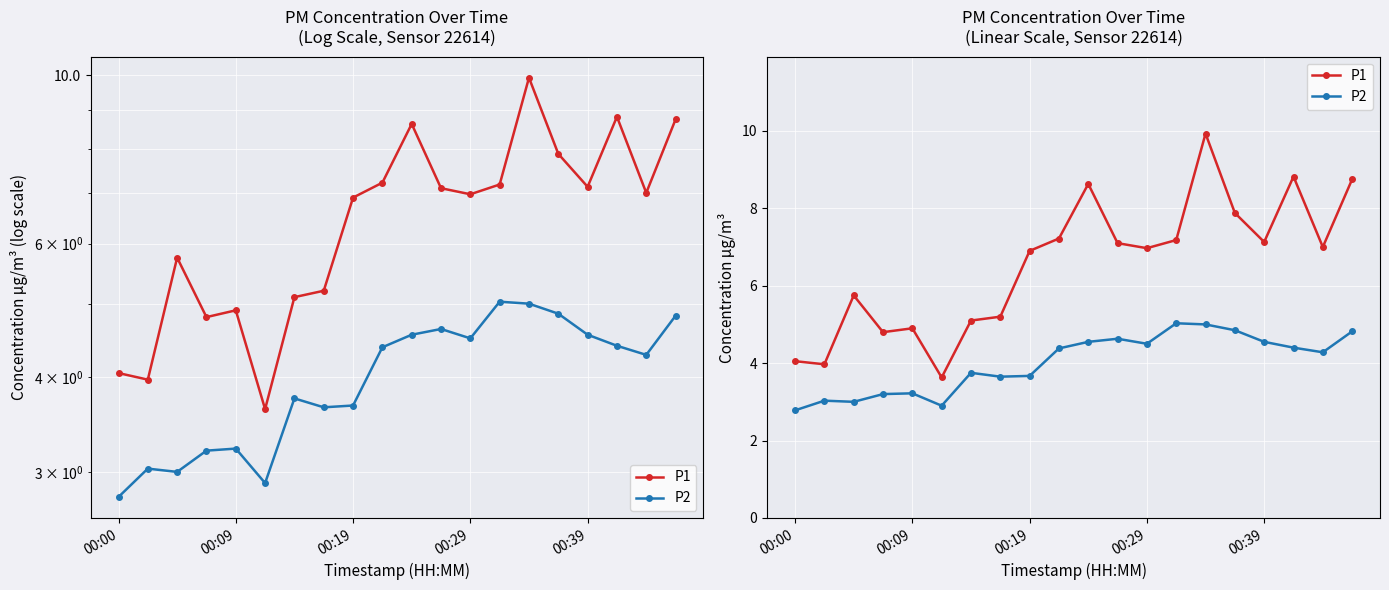

At how many categories does at least one series exceed 6?

12